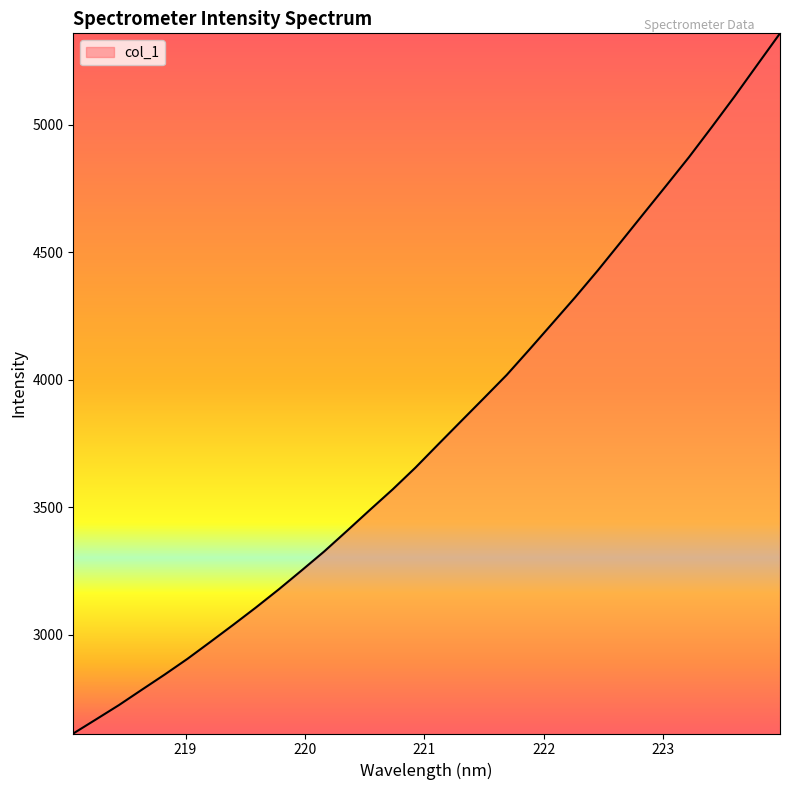

What is the minimum value shown in the chart?

2612.2